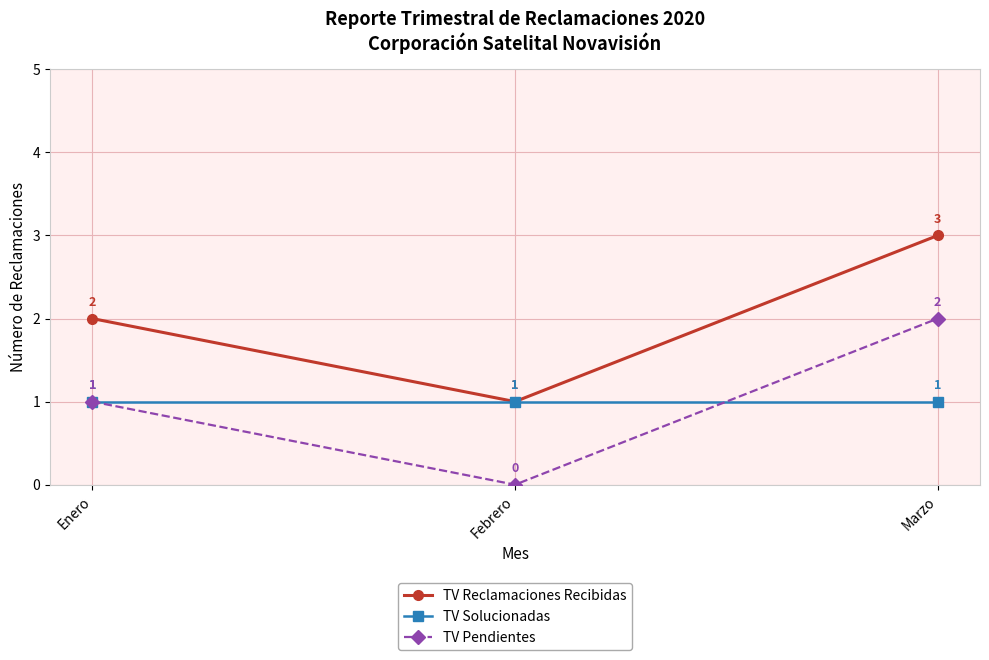

What is the spread (max minus min) of values at Enero?

1